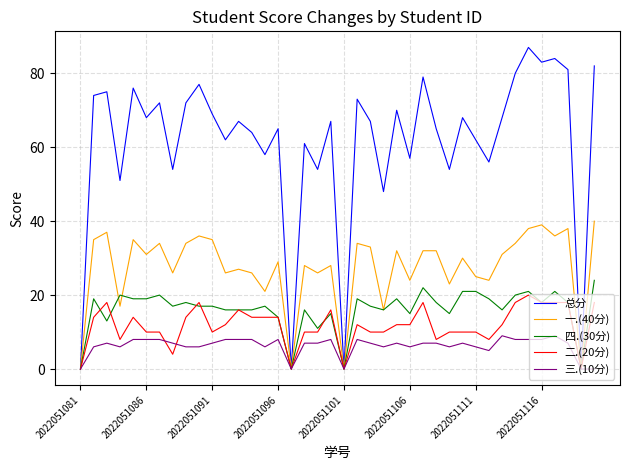

Which series has the largest total across all categories?

总分